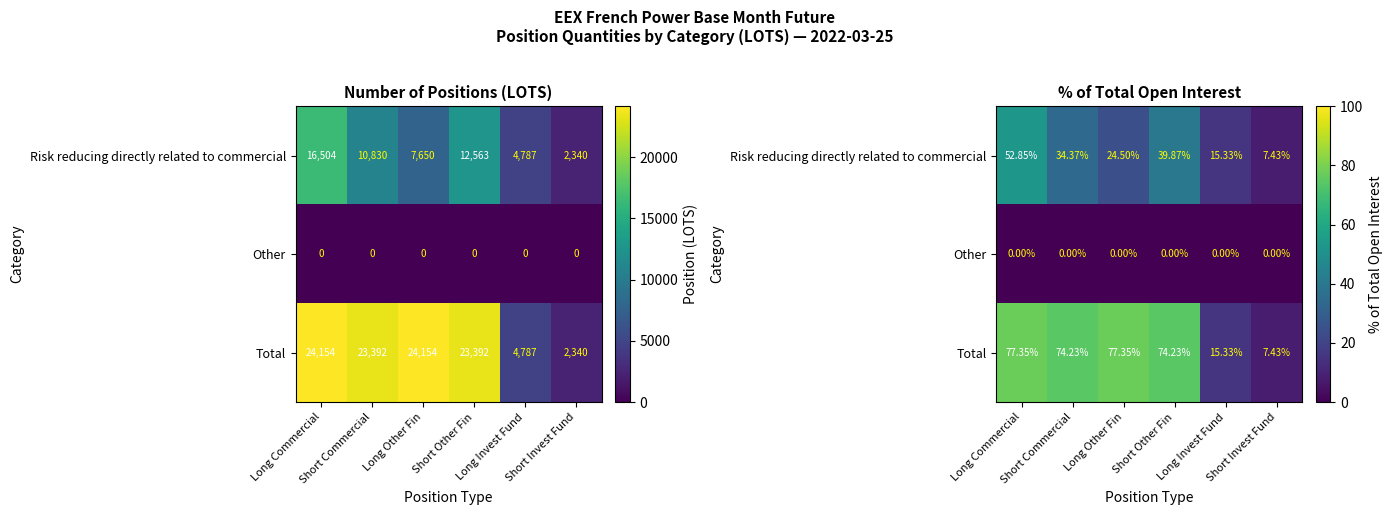

At which category is the sum across all series the highest?

Long Commercial